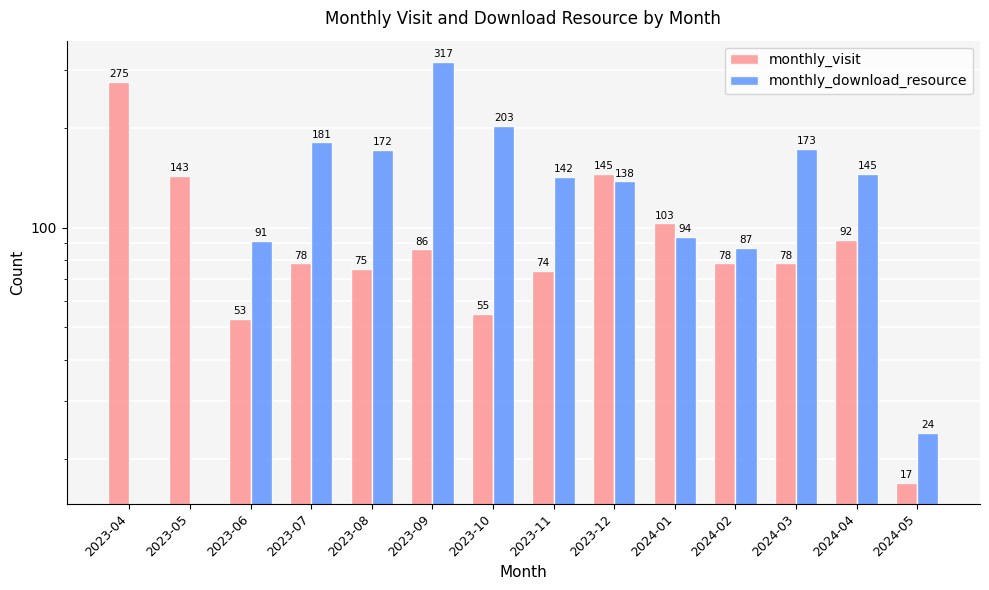

Between 2023-10 and 2023-11, which is larger?

2023-11